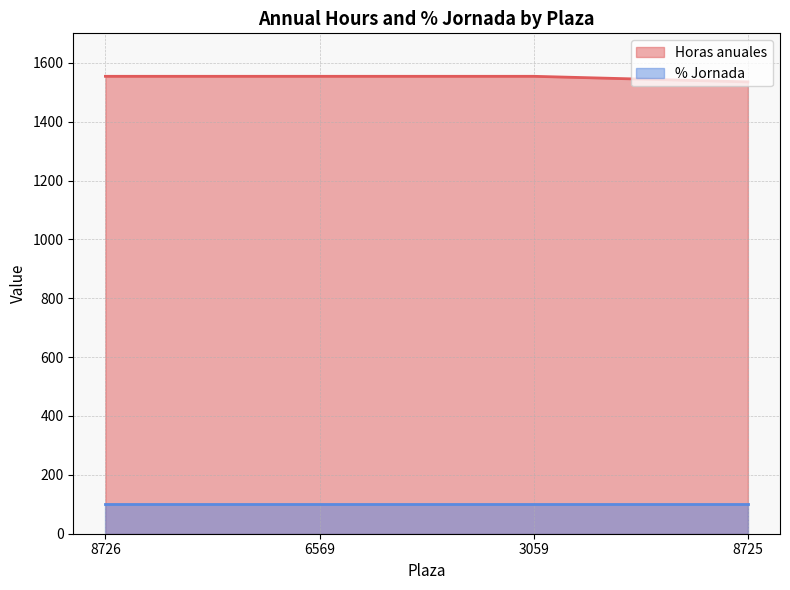

What is the ratio of the value at 6569 to the value at 8725?

1.0